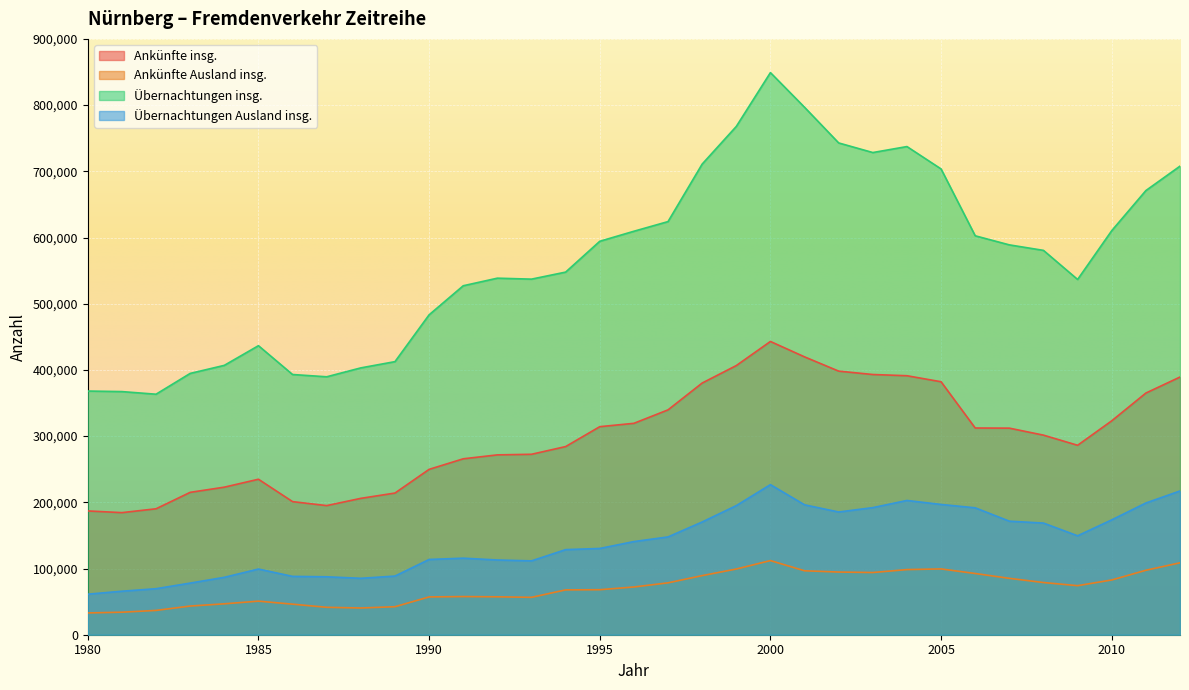

What is the difference between the highest and lowest values at 2009?

462534